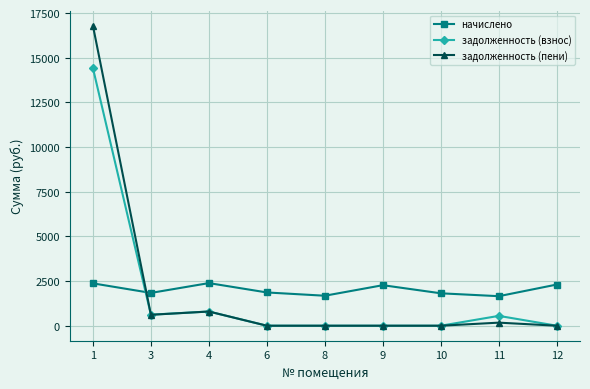

What are all the series names shown in the legend?

начислено, задолженность (взнос), задолженность (пени)